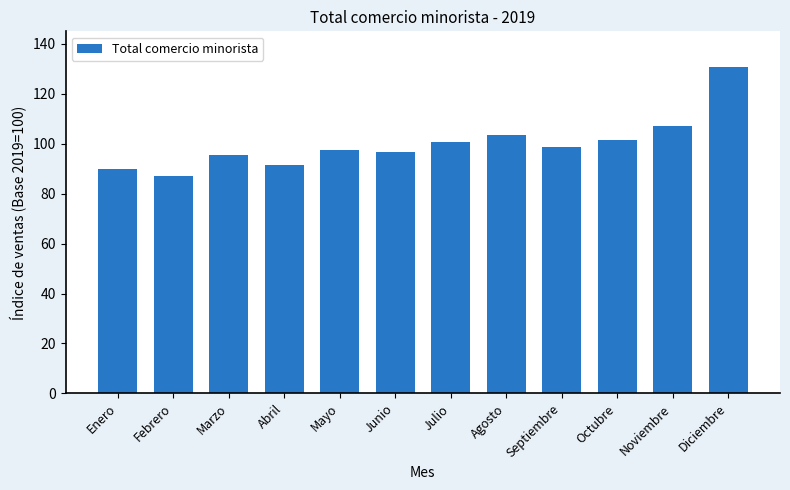

True or false: the data shows 50.1 at Octubre.

False